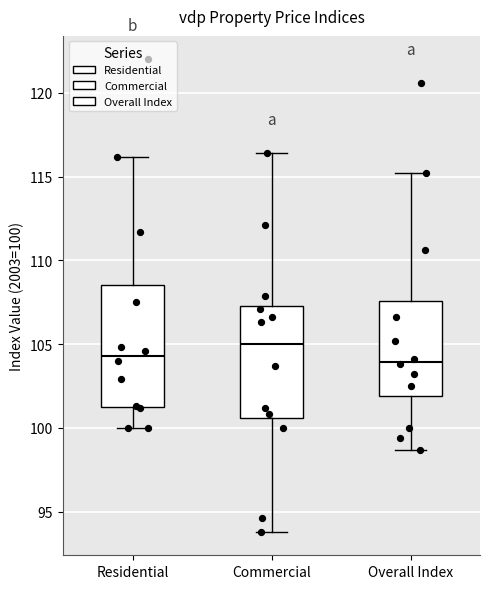

Where does the median line of the box for Residential sit on the y-axis? The values are not printed on the chart, so give them approximately, as read against the axis.

104.5